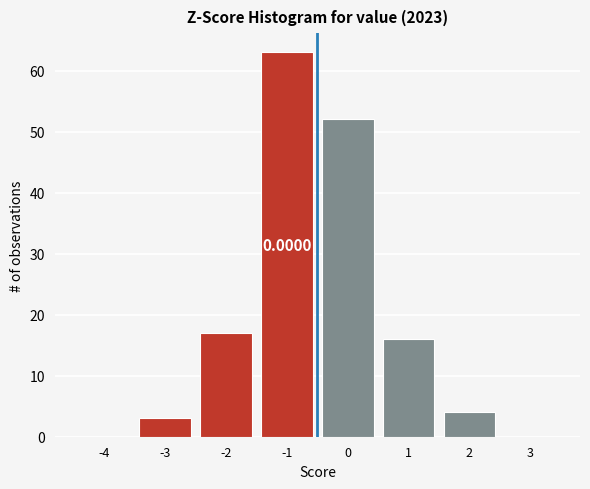

What is the change in value from -1 to 3?

-63